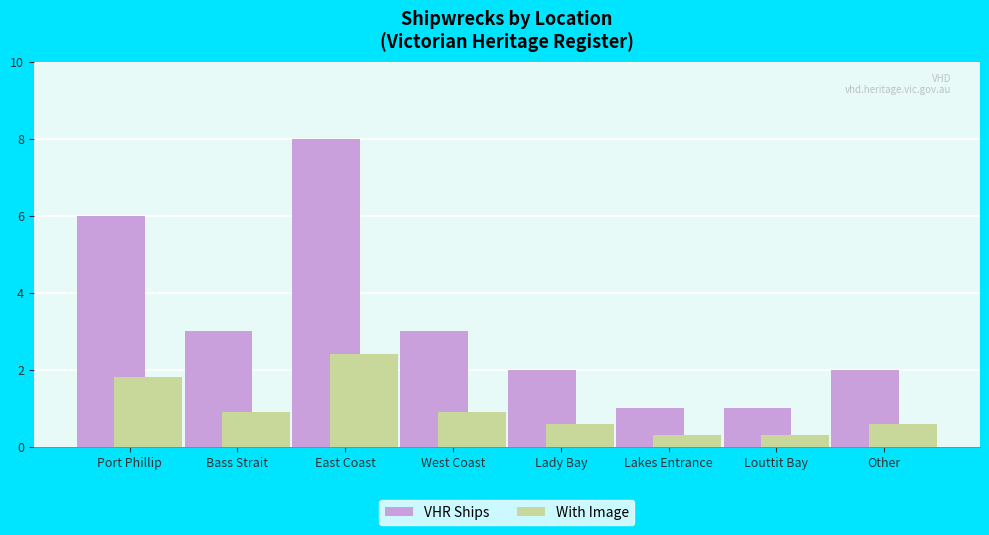

At which category is the sum across all series the highest?

East Coast